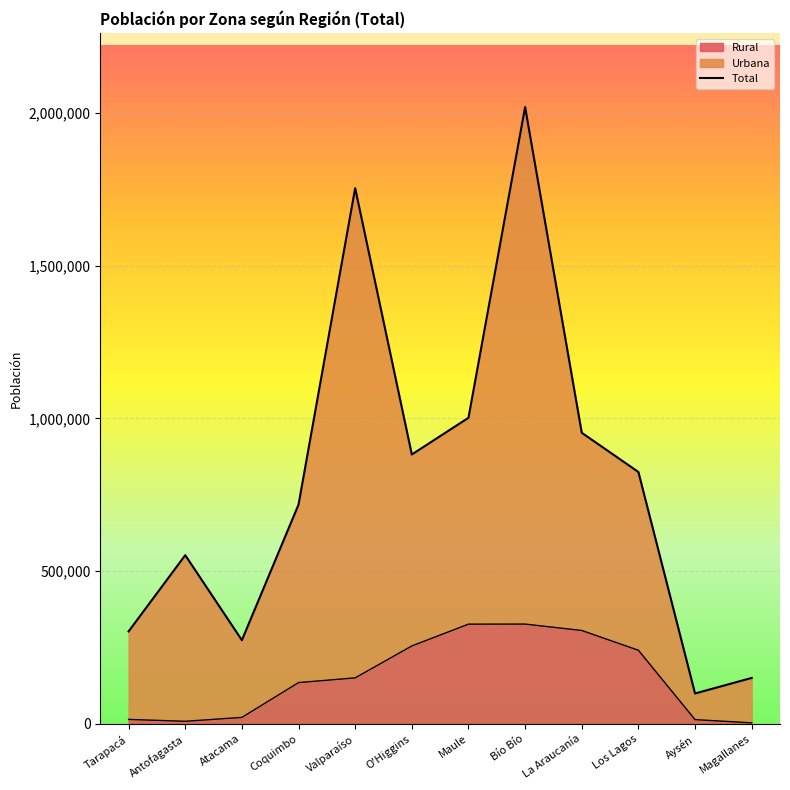

Rank the categories by value from highest to lowest.

Bío Bío, Valparaíso, Maule, La Araucanía, O'Higgins, Los Lagos, Coquimbo, Antofagasta, Tarapacá, Atacama, Magallanes, Aysén